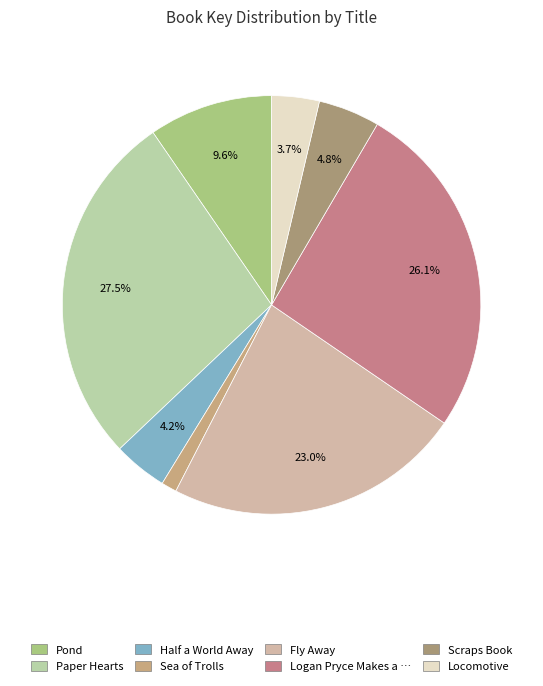

How many slices are in this pie chart?

8